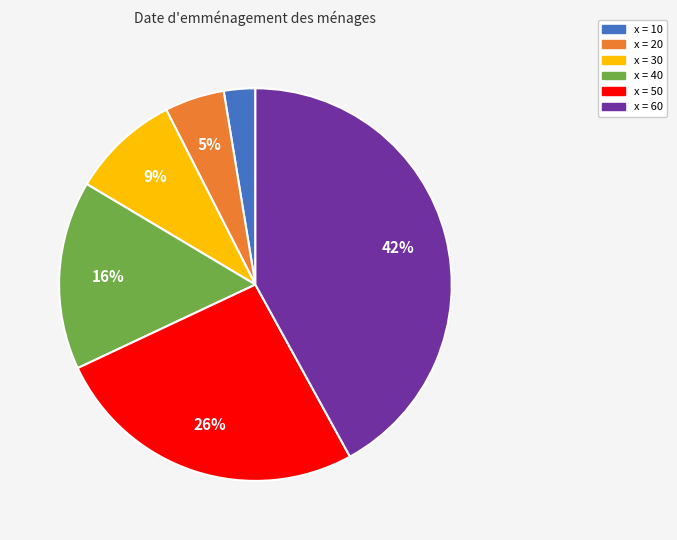

How many slices are in this pie chart?

6